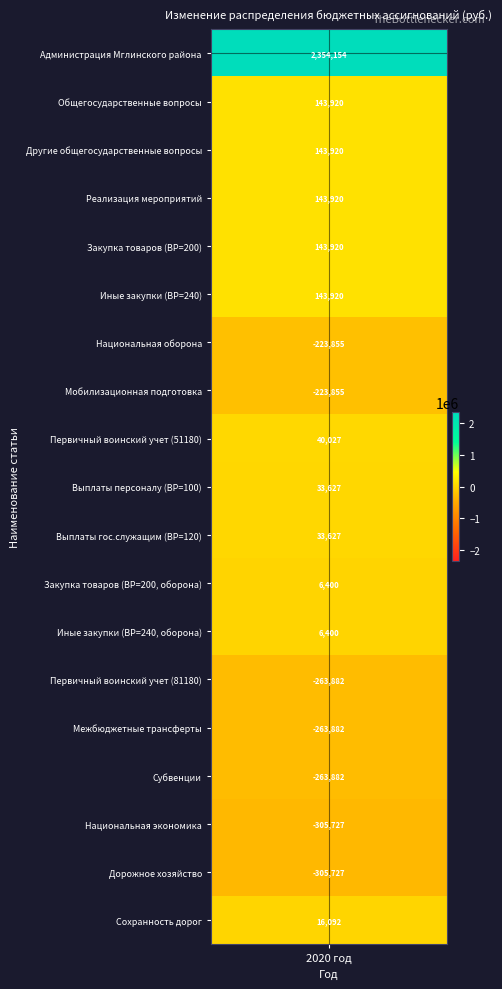

The chart shows a value of -305727.1 at 17. True or false?

True